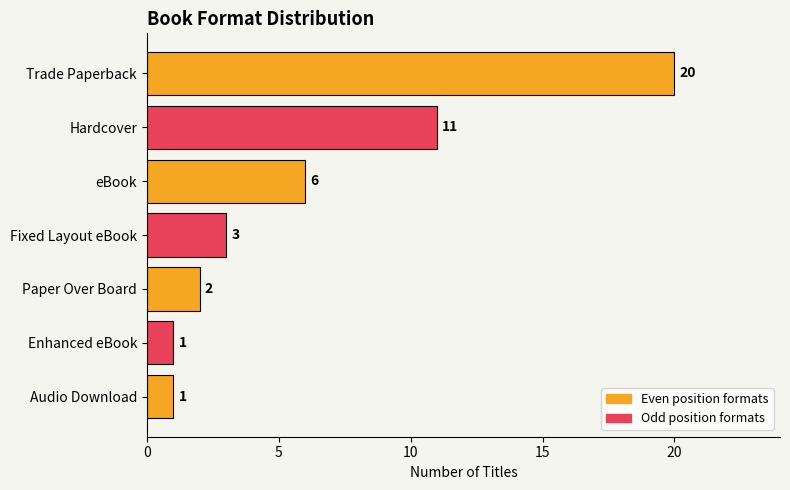

Reading top to bottom, transcribe all the data shown in this chart.

Trade Paperback=20	Hardcover=11	eBook=6	Fixed Layout eBook=3	Paper Over Board=2	Enhanced eBook=1	Audio Download=1